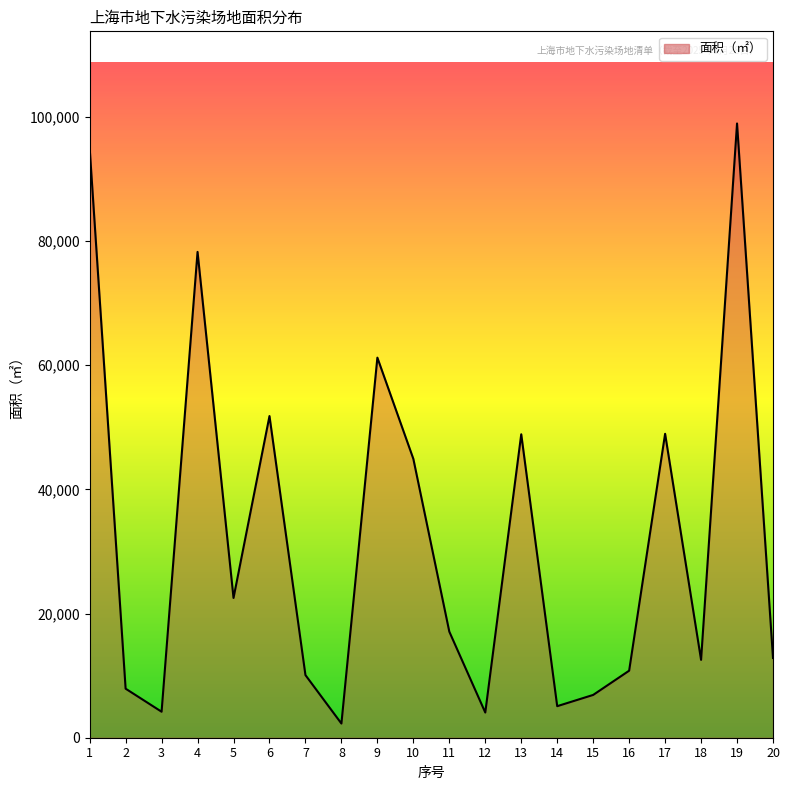

List the labels in order of value, smallest first.

8, 12, 3, 14, 15, 2, 7, 16, 18, 20, 11, 5, 10, 13, 17, 6, 9, 4, 1, 19